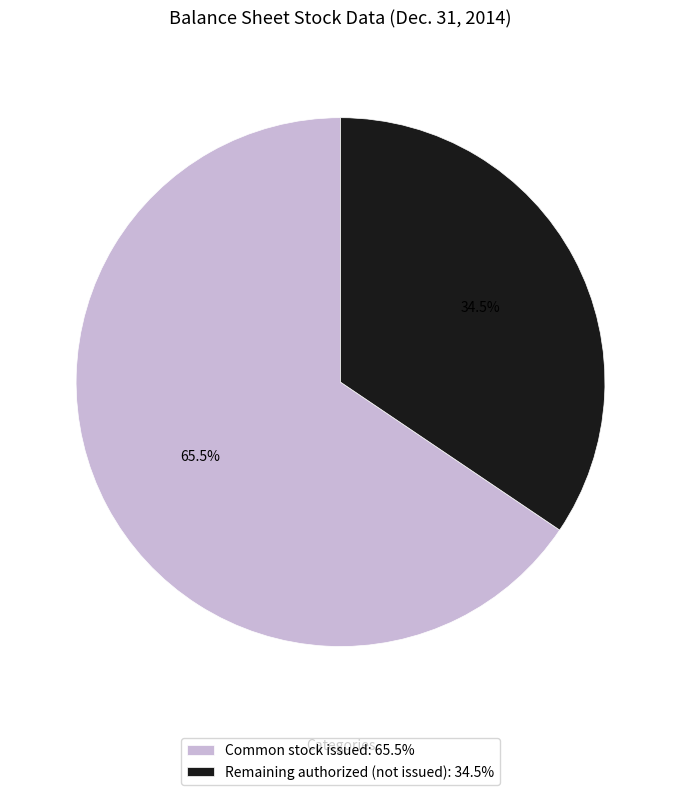

Which slice represents more than half of the pie?

Common stock issued: 65.5%